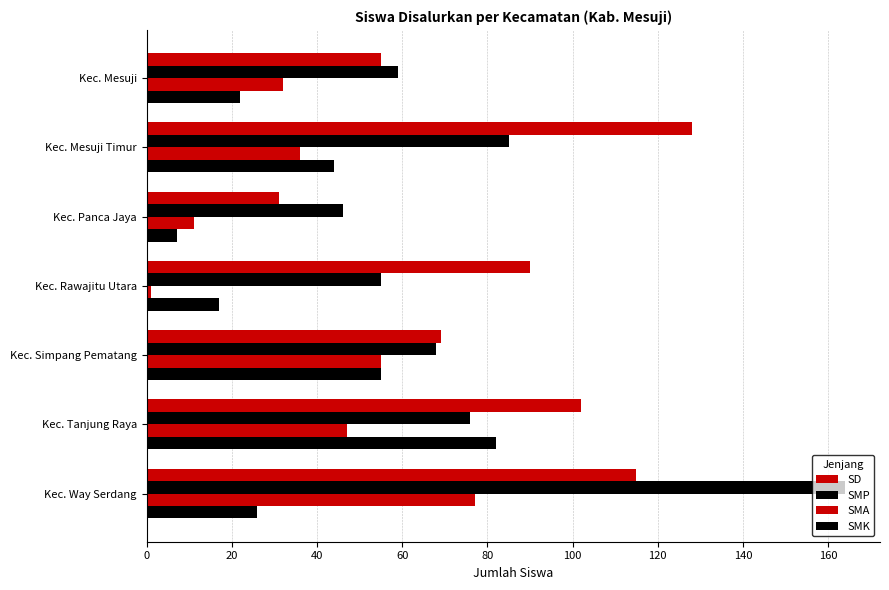

What is the value of the SMA bar at the 7th from the left?

77